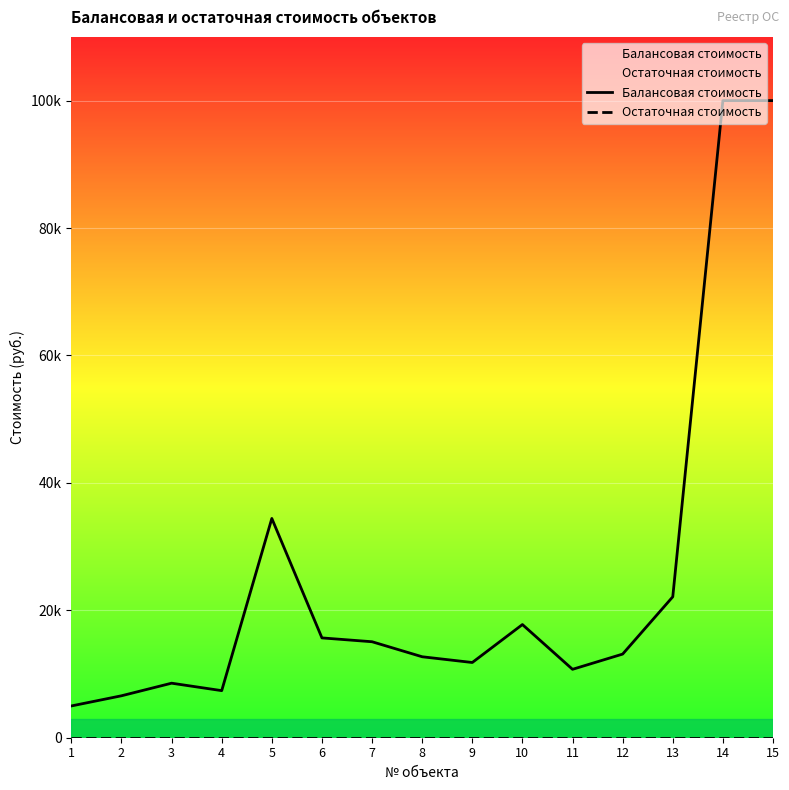

In Балансовая стоимость, how many points are lower than both neighbors (excluding endpoints)?

3